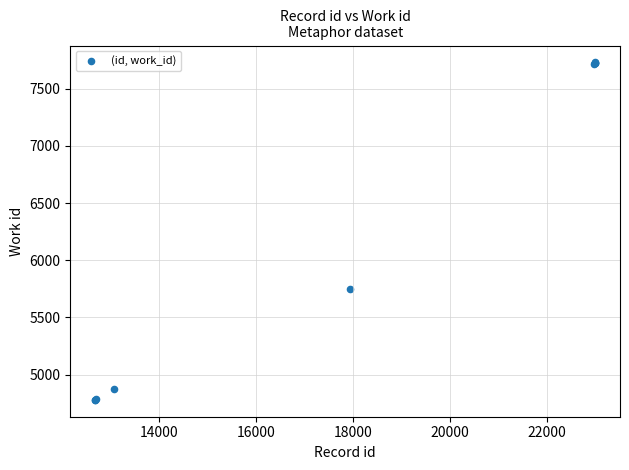

What Y value in the scatter plot is closest to 6254?

5751